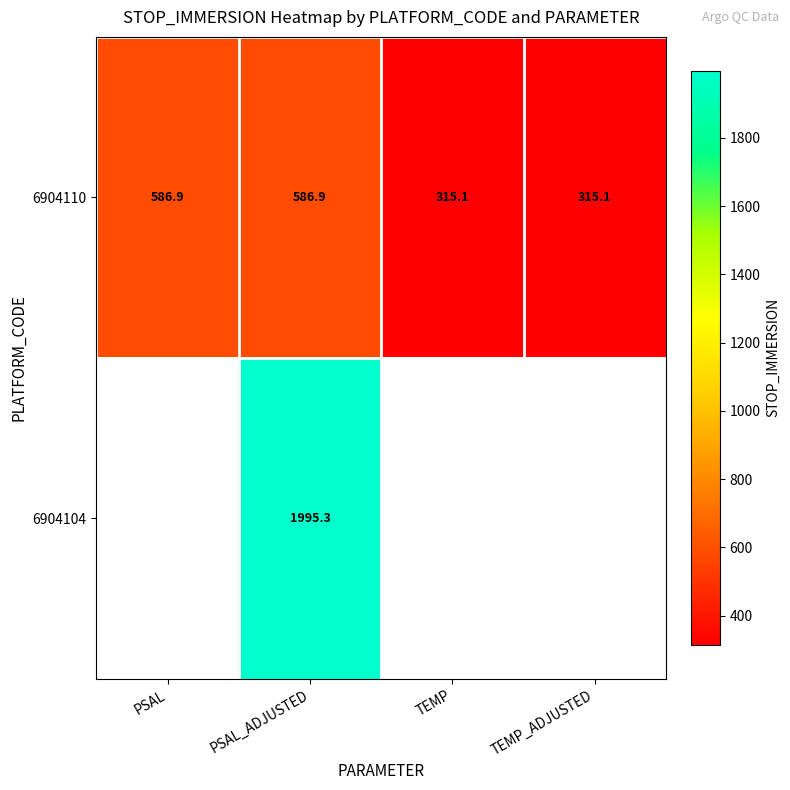

What is the average value of the 6904110 series?

451.0